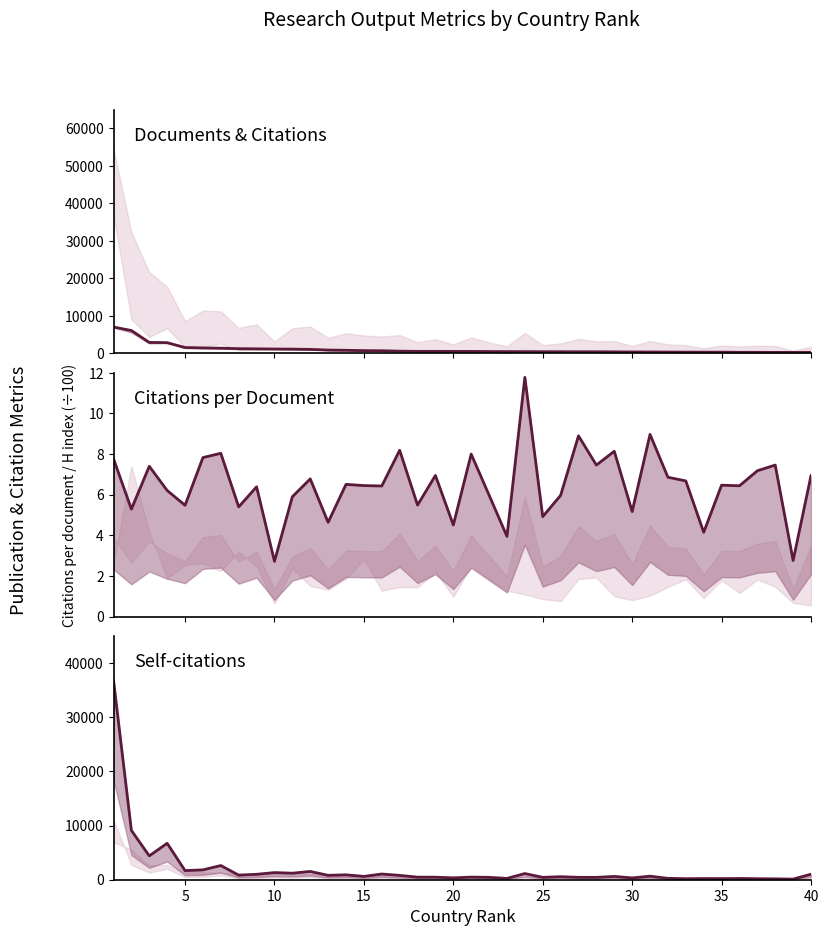

Rank the series at 30 from lowest to highest value.

Citations per document, Documents, Self-citations